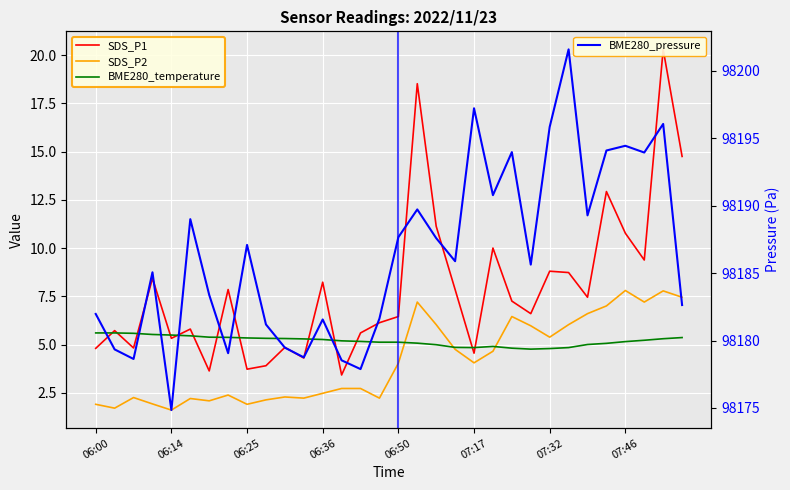

List the series in order of their peak value, highest first.

BME280_pressure, SDS_P1, SDS_P2, BME280_temperature